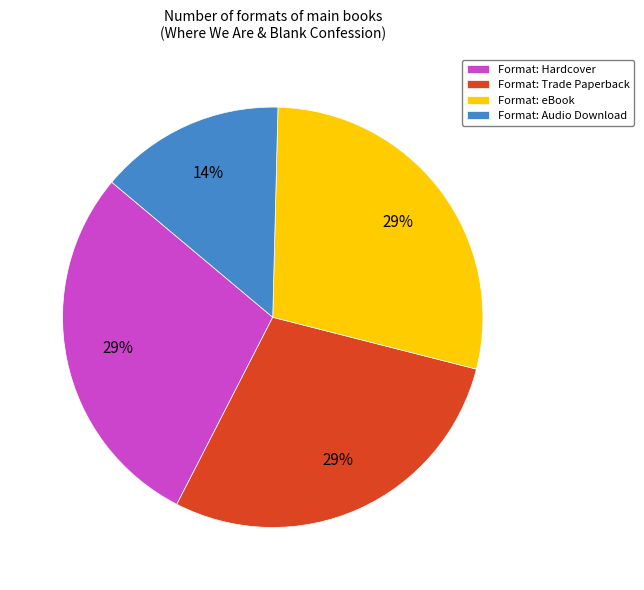

Is it true that Format: Audio Download is 21% of the pie?

False